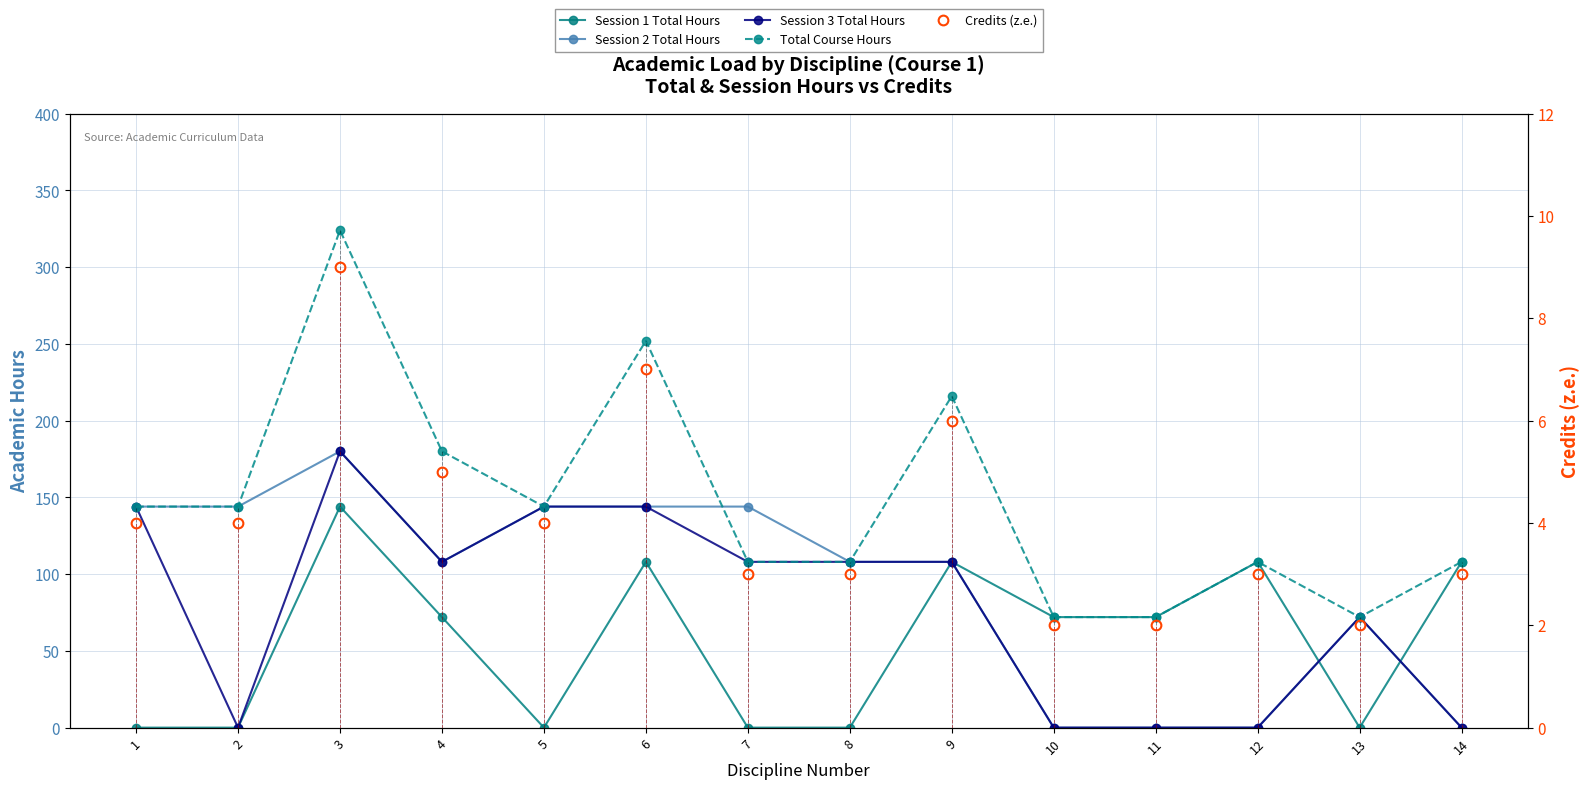

What is the approximate value of Session 2 Total Hours at 1, to the nearest 50?

150